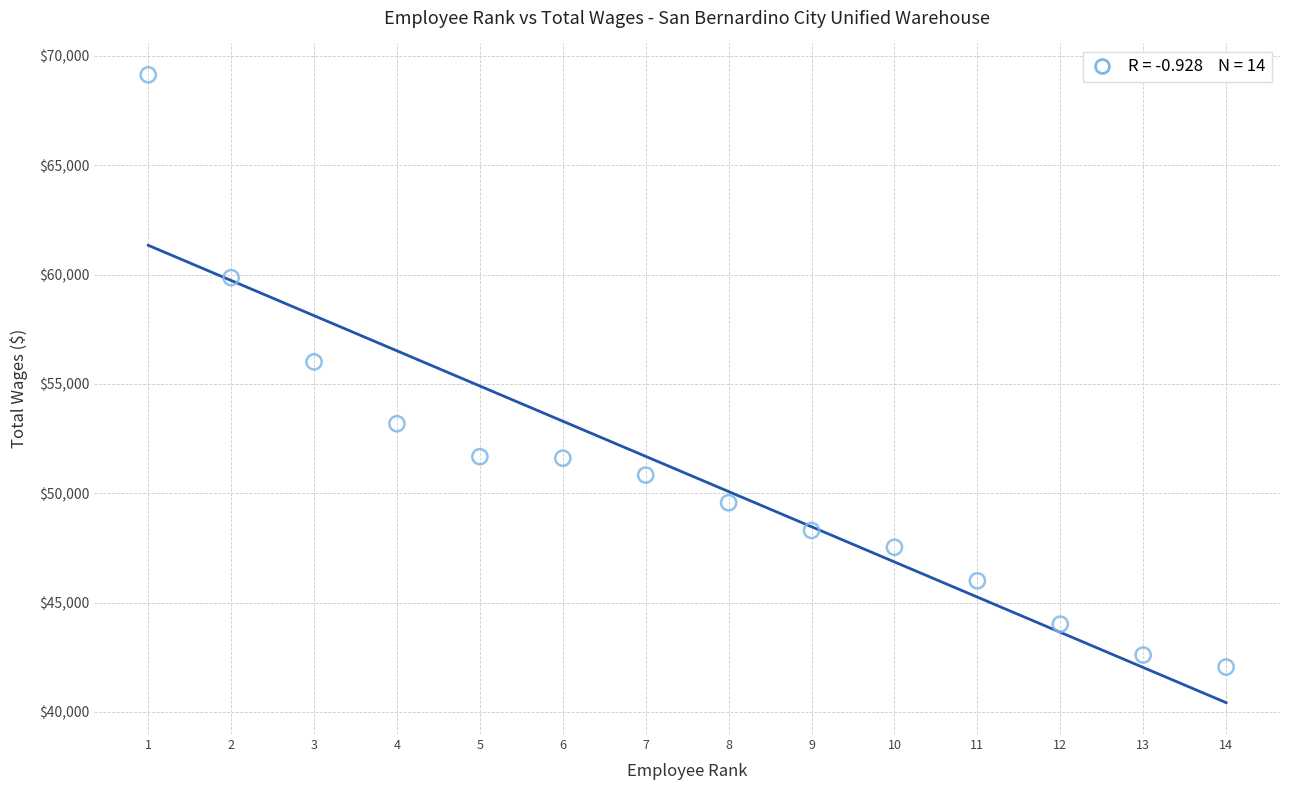

What is the range of Y values (max minus min)?

27073